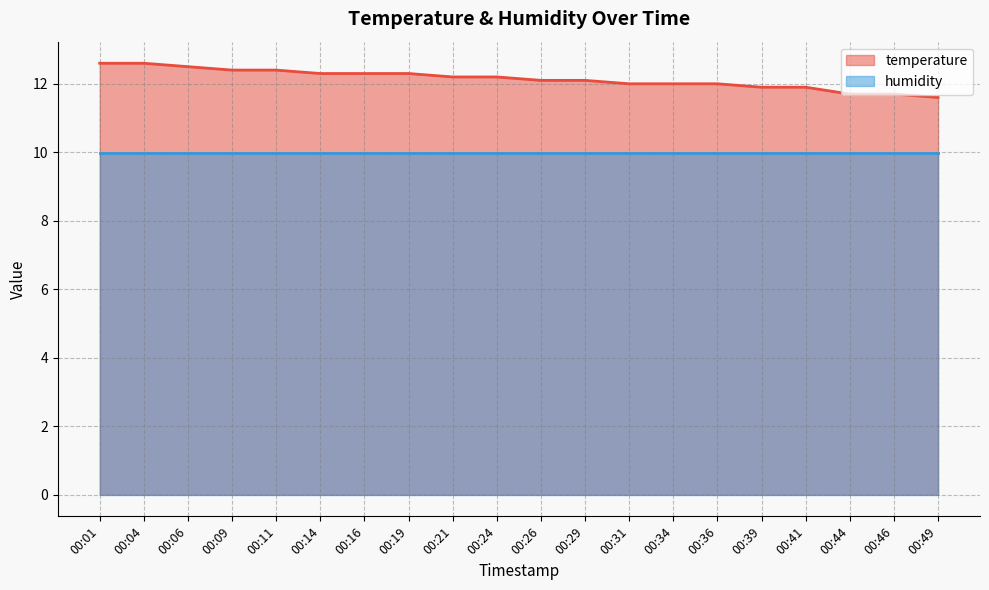

How many categories are shown in the chart?

20